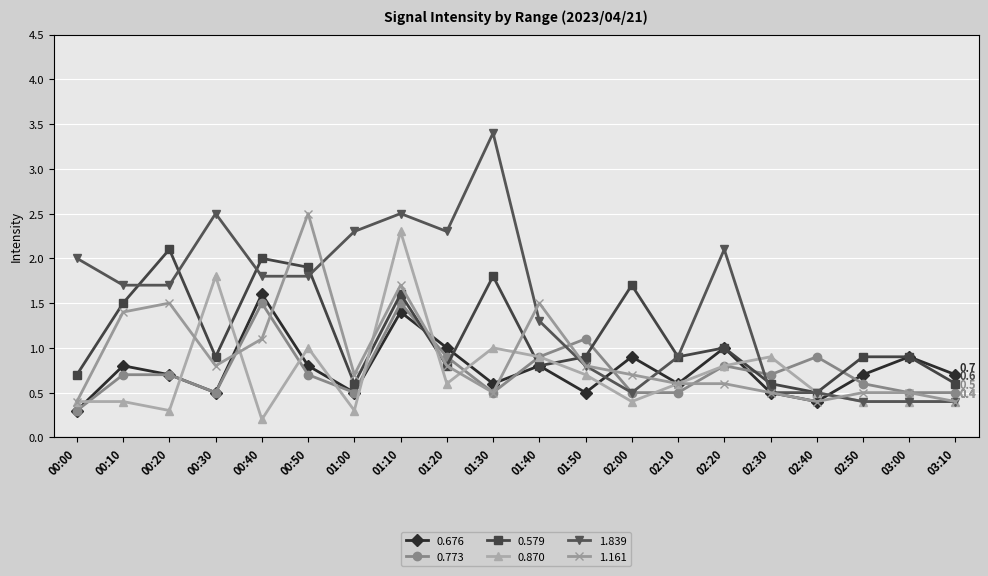

Which category has the highest value in the 0.579 series?

00:20